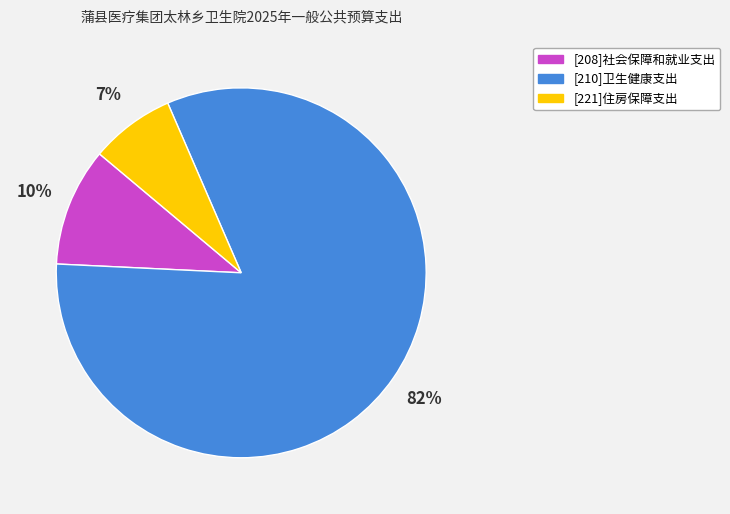

To the nearest percent, what is the combined percentage of [208]社会保障和就业支出 and [210]卫生健康支出?

93%